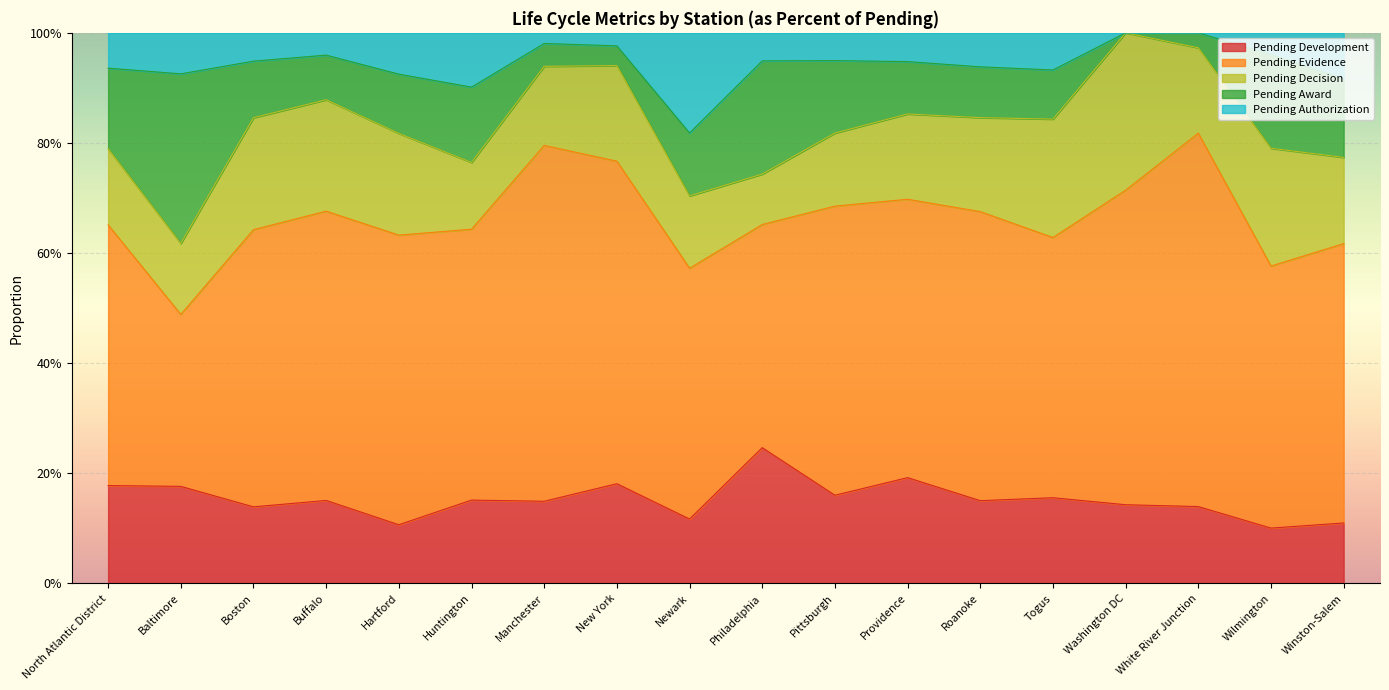

Which series has the largest total across all categories?

Pending Evidence